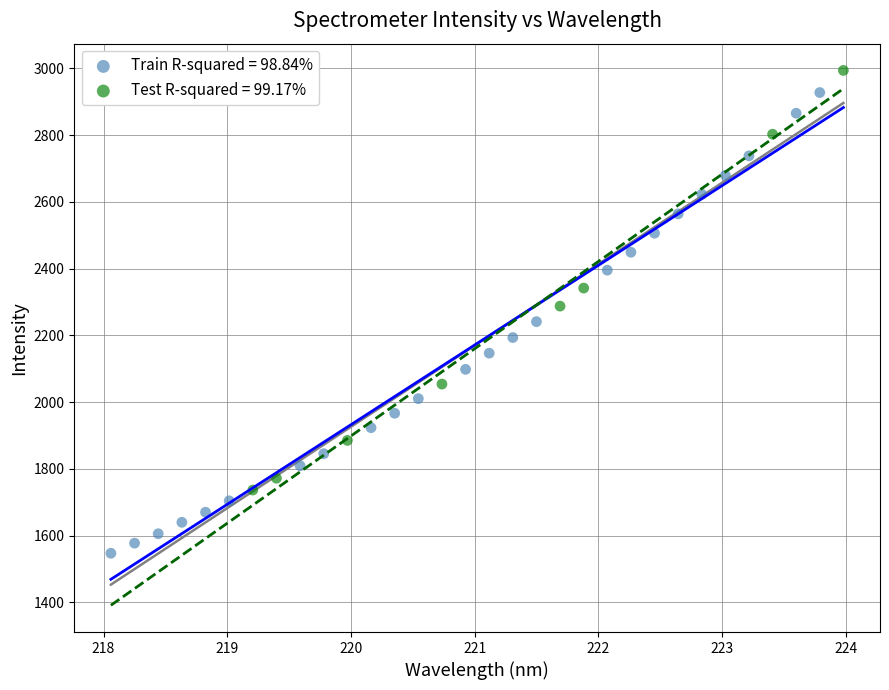

Which series contains the highest Y value?

Test R-squared = 99.17%